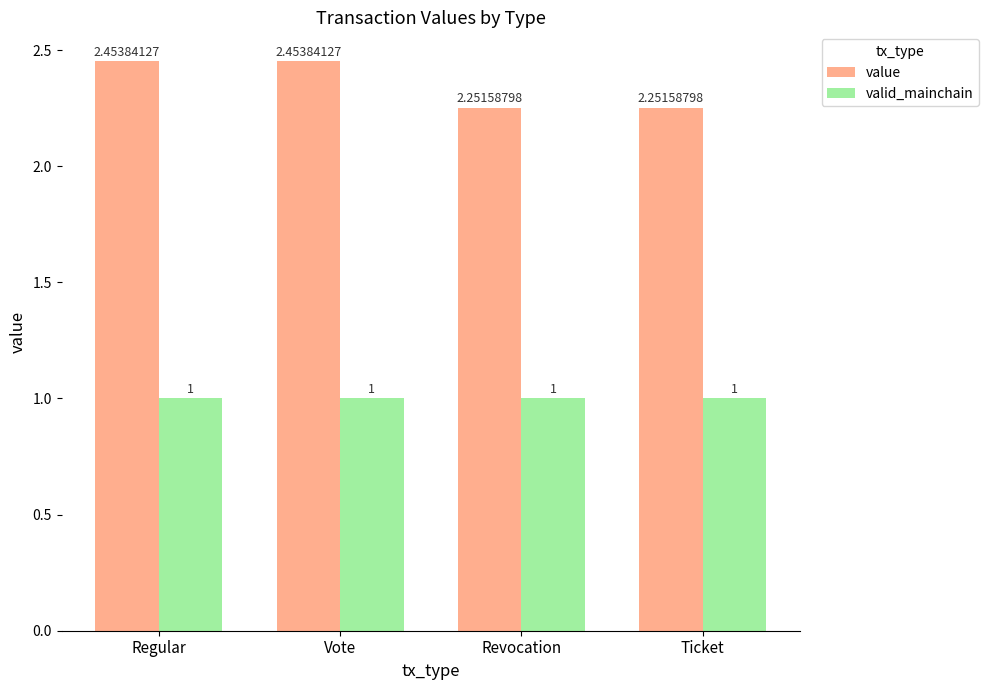

What are all the series names shown in the legend?

value, valid_mainchain